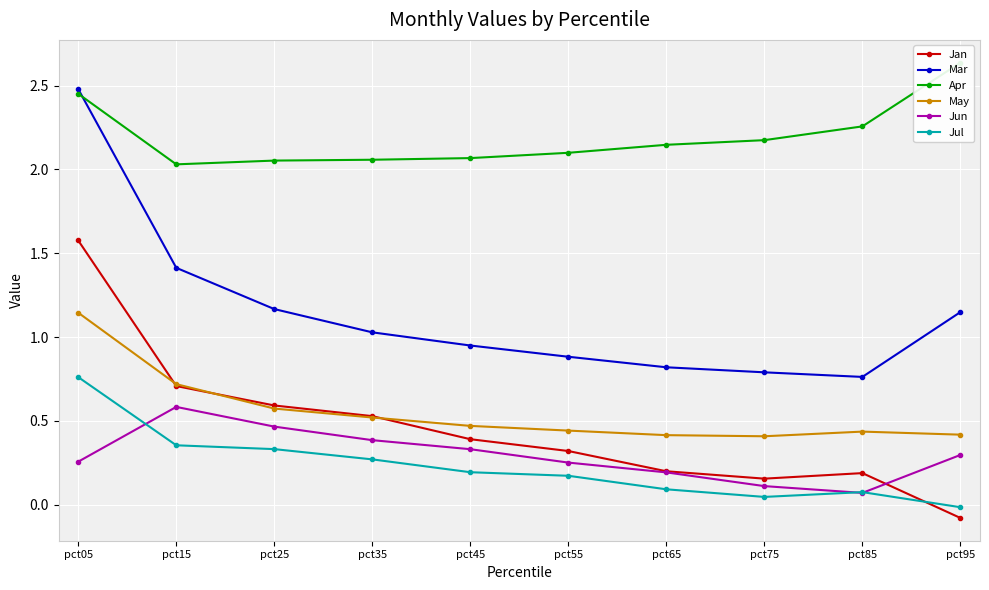

Reading left to right, what are all the values shown in this chart?

Jan: 1.6	0.7	0.6	0.5	0.4	0.3	0.2	0.2	0.2	-0.1
Mar: 2.5	1.4	1.2	1.0	0.9	0.9	0.8	0.8	0.8	1.1
Apr: 2.5	2.0	2.1	2.1	2.1	2.1	2.1	2.2	2.3	2.6
May: 1.1	0.7	0.6	0.5	0.5	0.4	0.4	0.4	0.4	0.4
Jun: 0.3	0.6	0.5	0.4	0.3	0.3	0.2	0.1	0.1	0.3
Jul: 0.8	0.4	0.3	0.3	0.2	0.2	0.1	0.0	0.1	-0.0